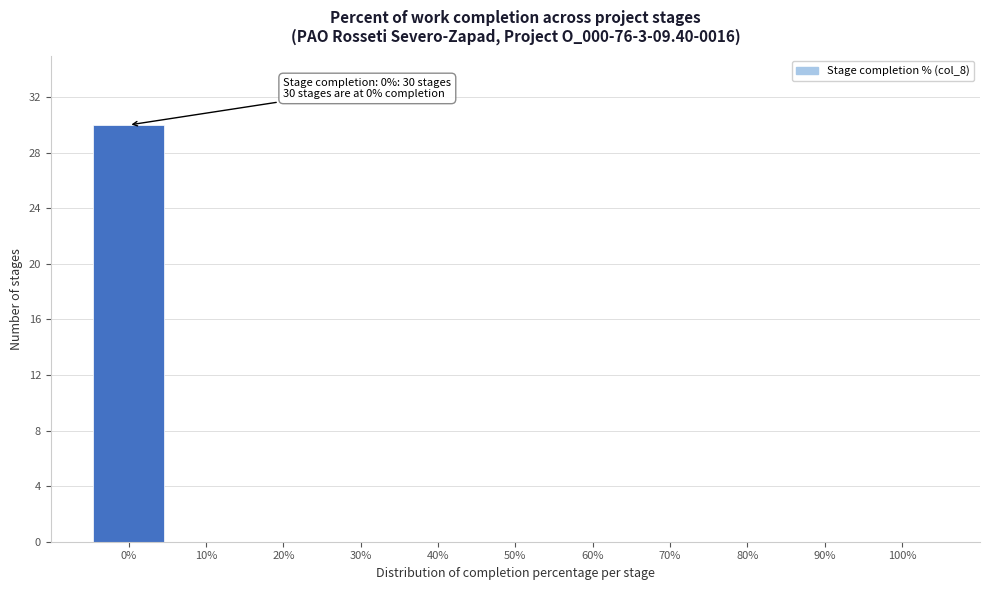

Over which range of the x-axis is the bar tallest?

-5 to 5